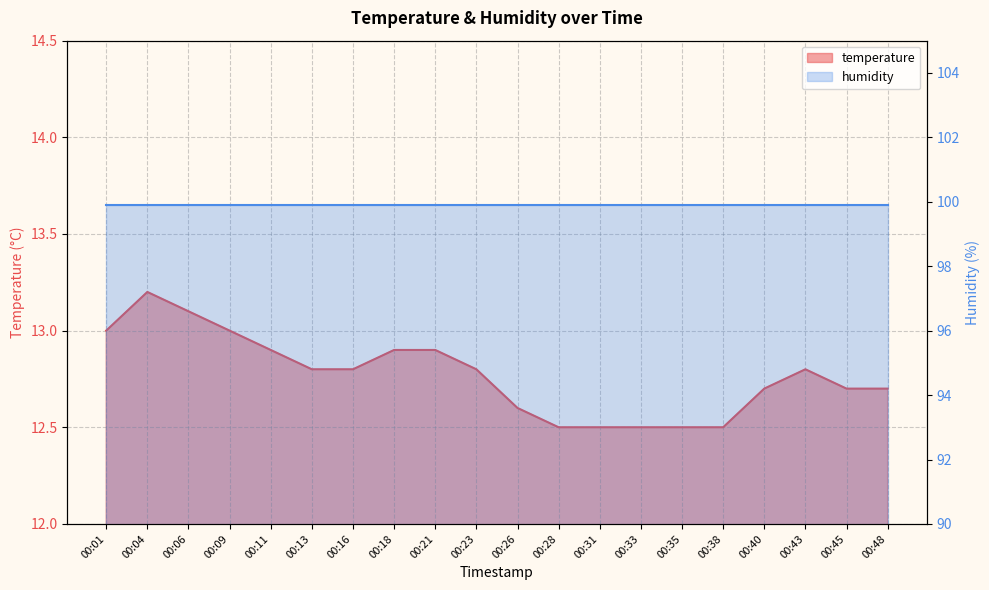

The chart shows a value of 20.4 at 00:40. True or false?

False